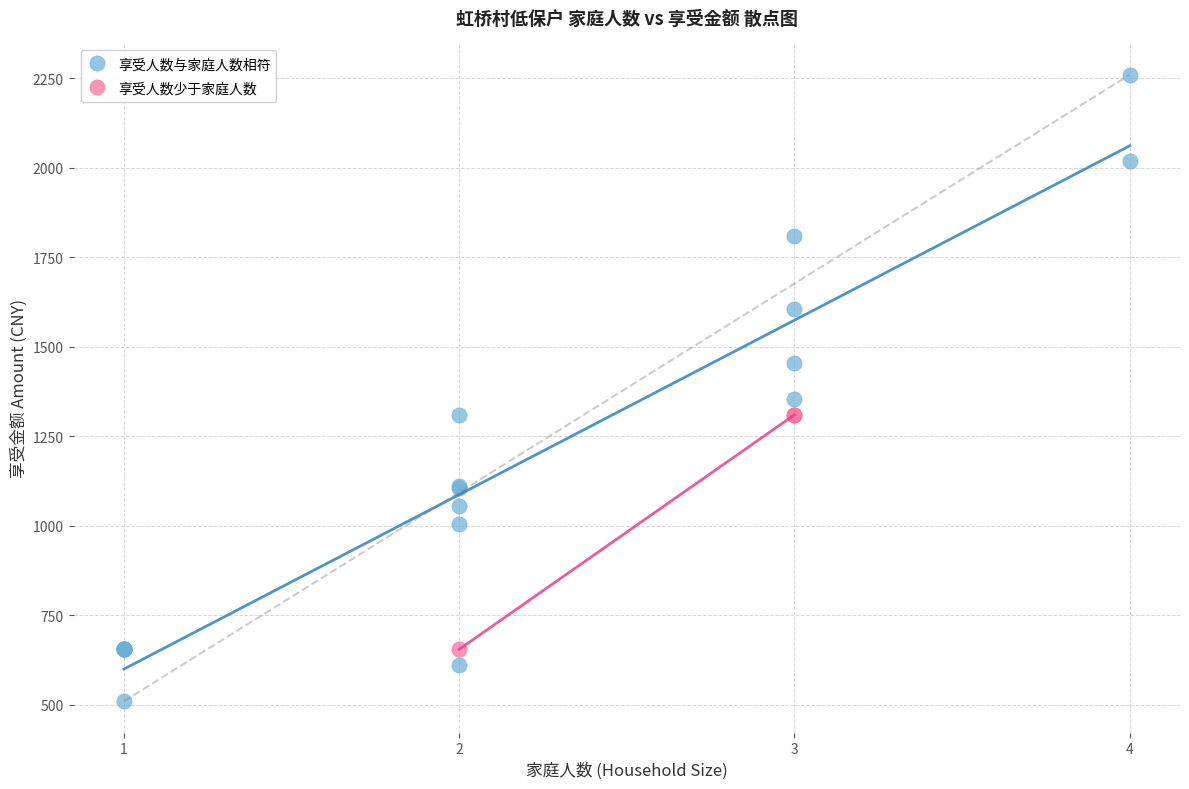

Which series has the widest spread of Y values?

享受人数与家庭人数相符